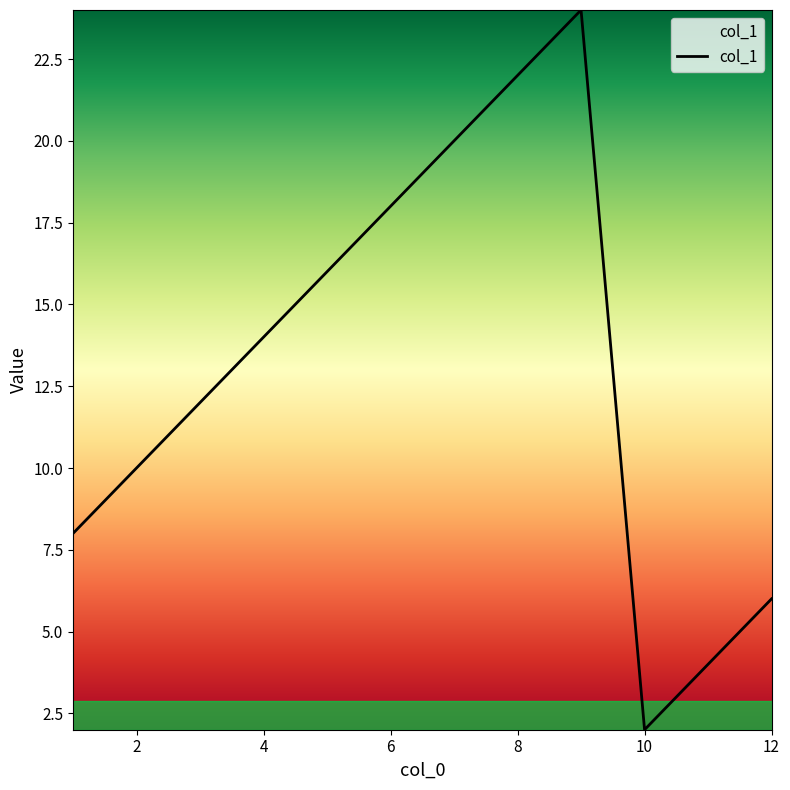

What is the greatest value displayed?

24